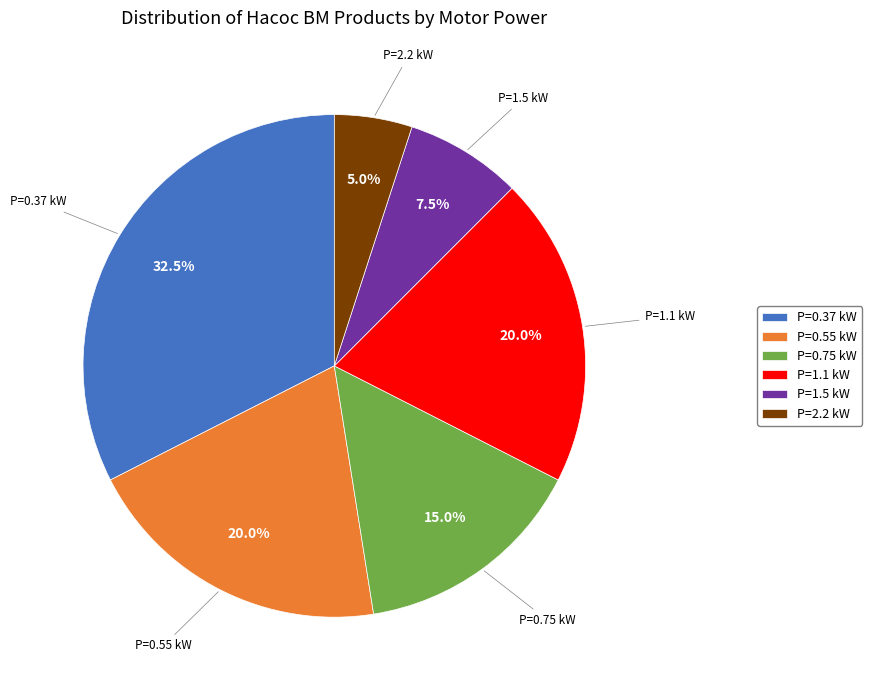

Which slice is the largest?

P=0.37 kW